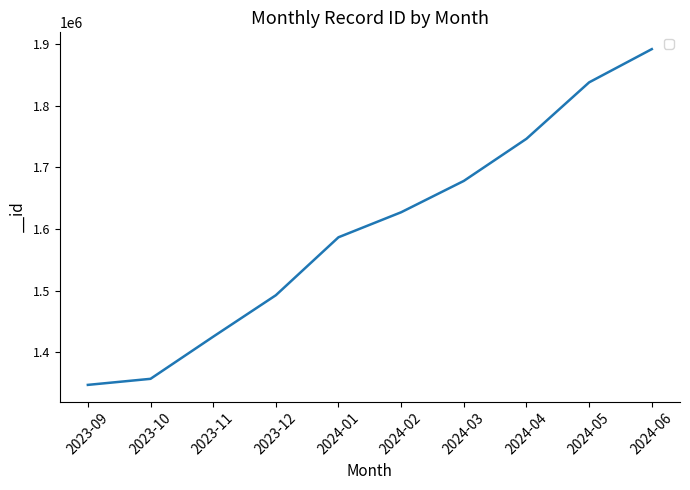

What is the ratio of the value at 2023-10 to the value at 2023-11?

1.0